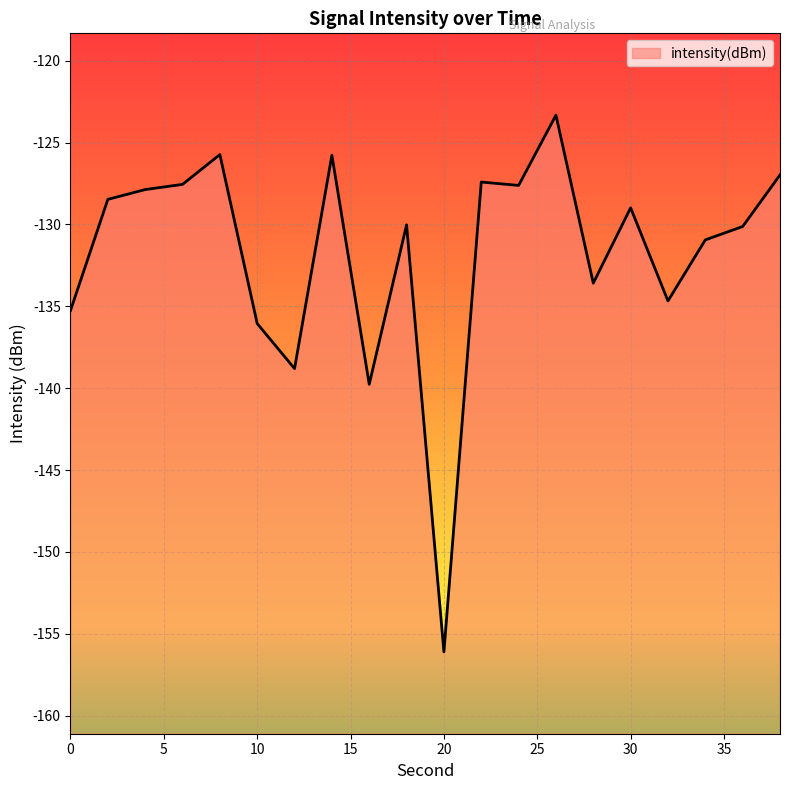

Reading left to right, transcribe all the data shown in this chart.

0=-135.3	2=-128.5	4=-127.9	6=-127.6	8=-125.7	10=-136.1	12=-138.8	14=-125.8	16=-139.8	18=-130.0	20=-156.1	22=-127.4	24=-127.6	26=-123.3	28=-133.6	30=-129.0	32=-134.7	34=-130.9	36=-130.1	38=-127.0